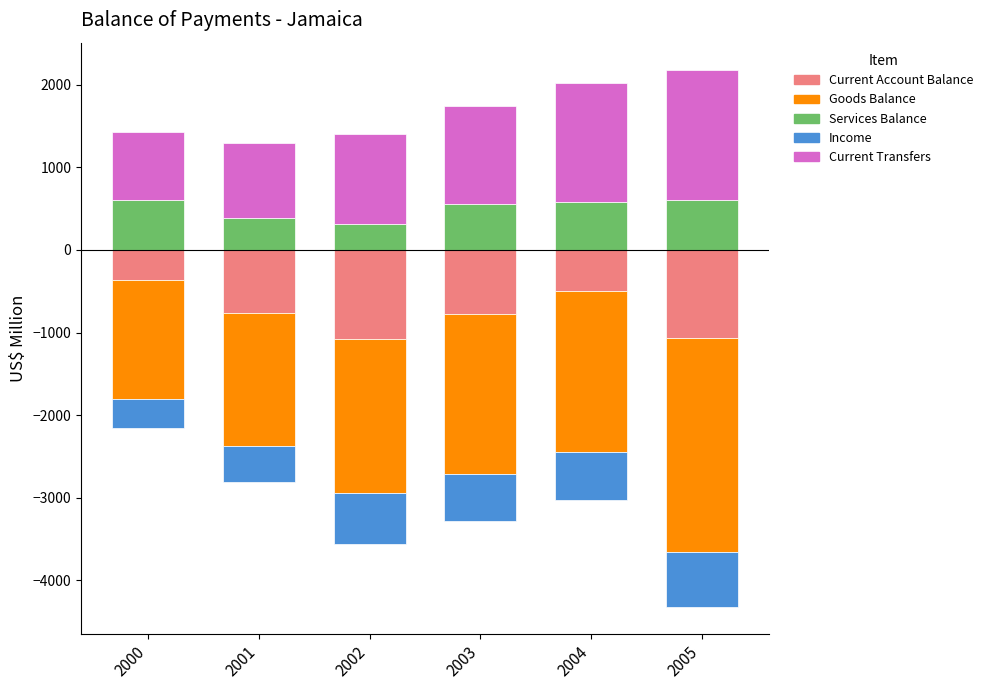

How many groups of bars are there?

6